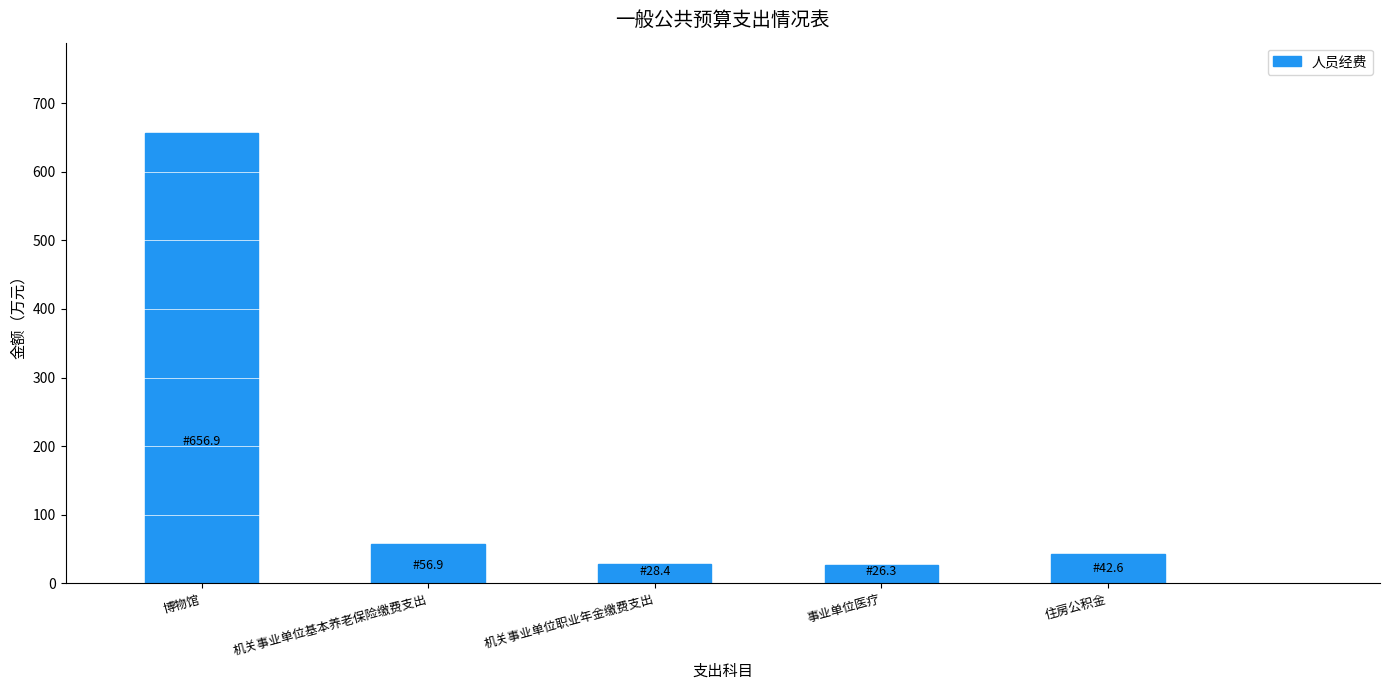

Count the number of values greater than 42.

3